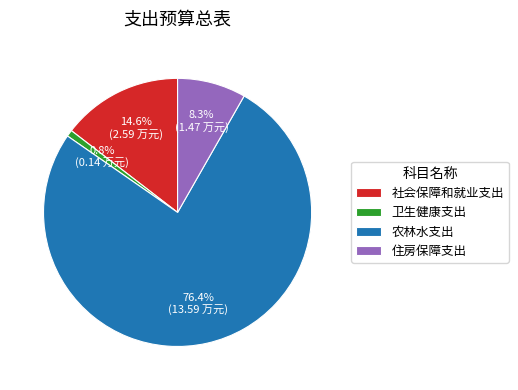

What is the majority slice?

农林水支出